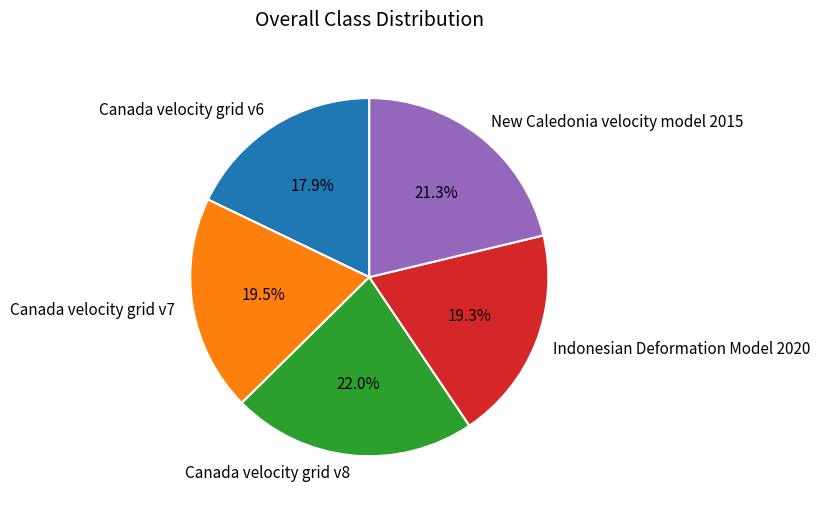

To the nearest percent, what is the difference between the largest and smallest slice percentages?

4%